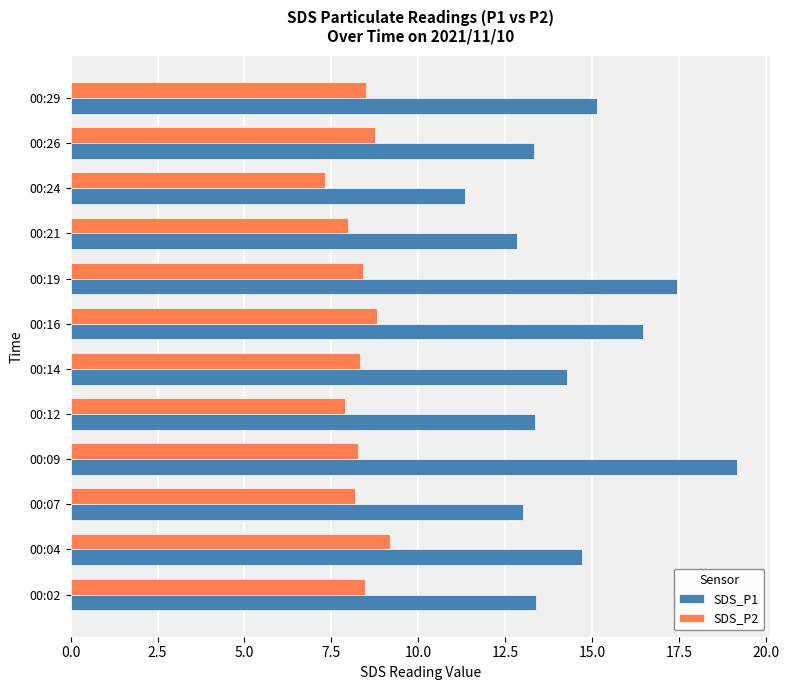

How many categories are shown in the chart?

12